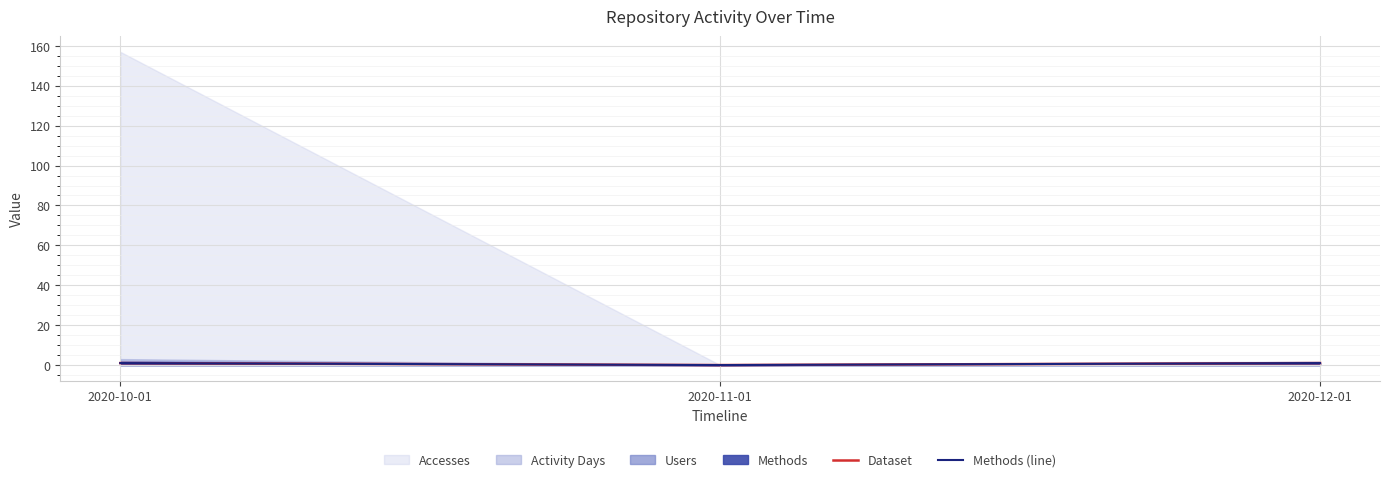

What is the difference between the Methods (line) values at 2020-11-01 and 2020-10-01?

1